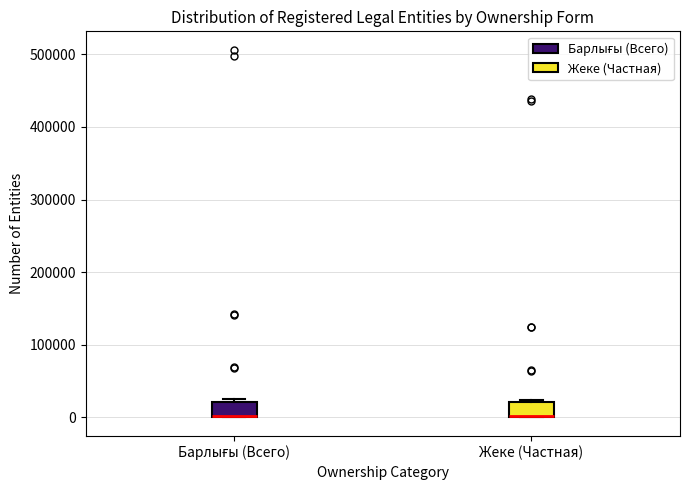

Reading left to right, read every box against the y-axis: the position of its median line, the range the box covers, and the ends of its whiskers. The values are not printed on the chart, so give them approximately, as read against the axis.

Барлығы (Всего): median 0 (drawn on the box's lower edge), box 0 to 20000, whiskers 0 to 30000
Жеке (Частная): median 0 (drawn on the box's lower edge), box 0 to 20000, whiskers 0 to 20000